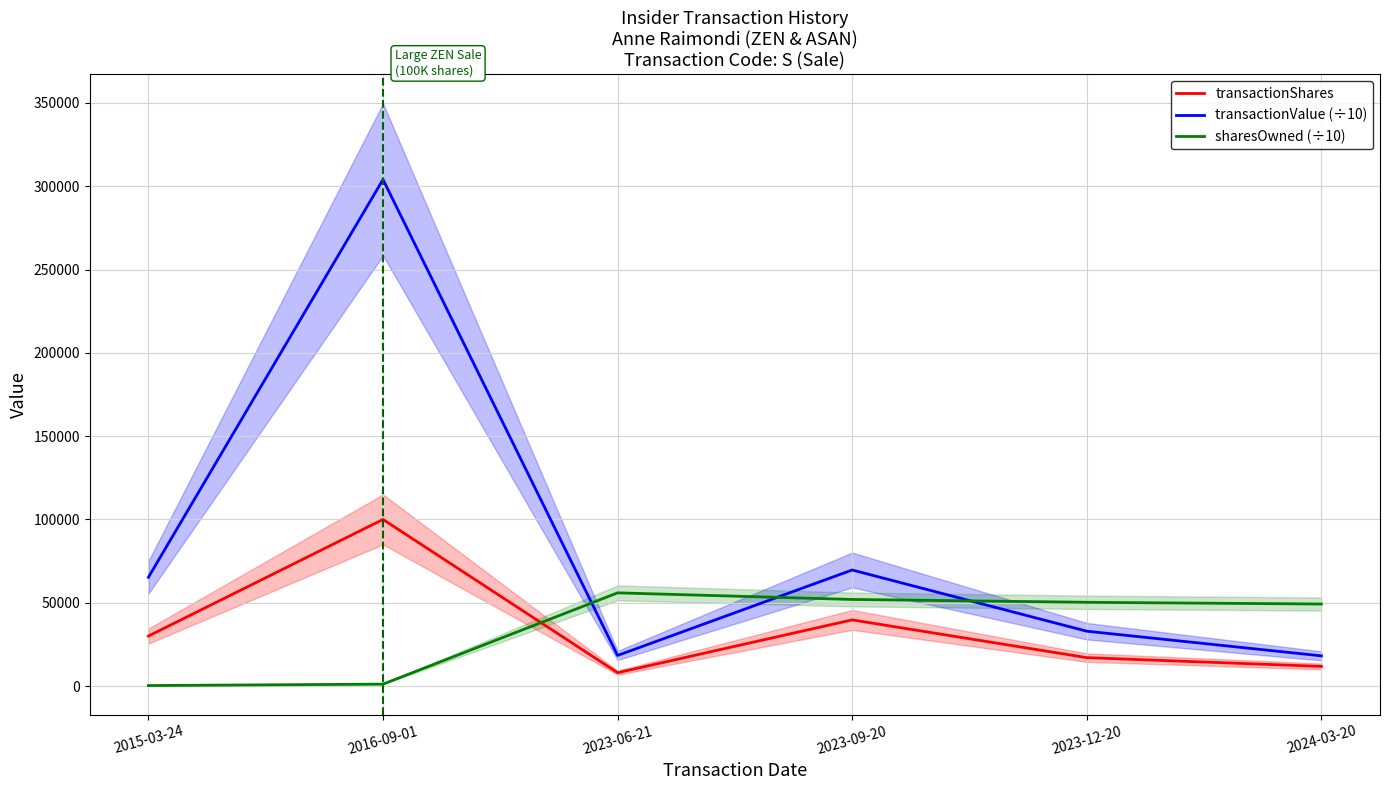

At how many categories does at least one series exceed 199768?

1